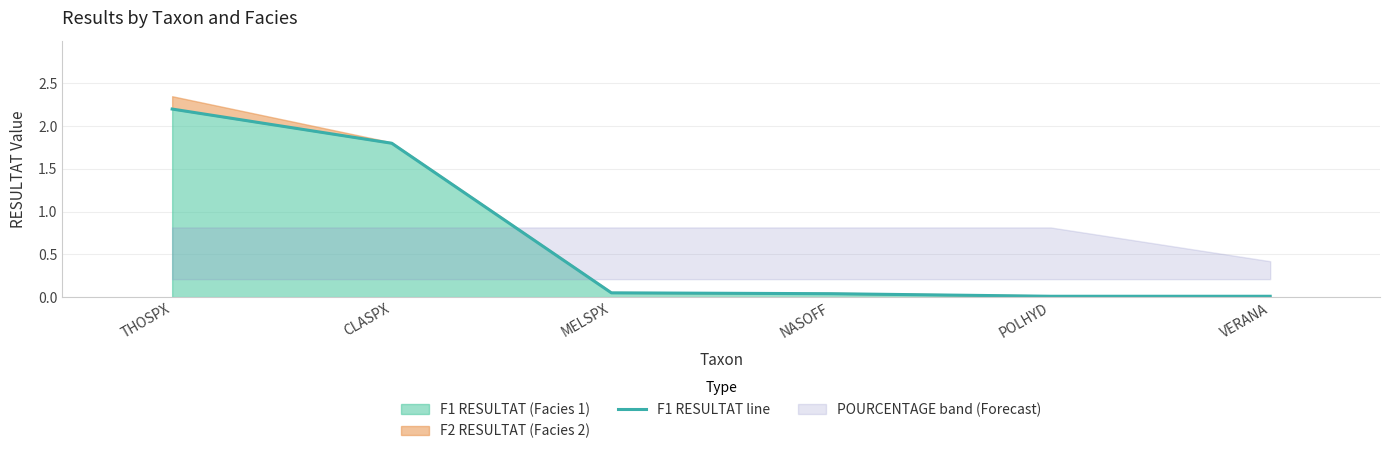

What is the label of the 1st point from the left?

THOSPX